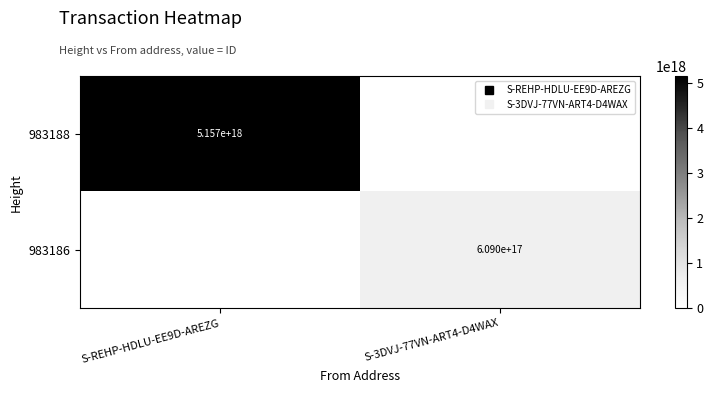

What is the total value across all series at S-REHP-HDLU-EE9D-AREZG?

5157491057946673152